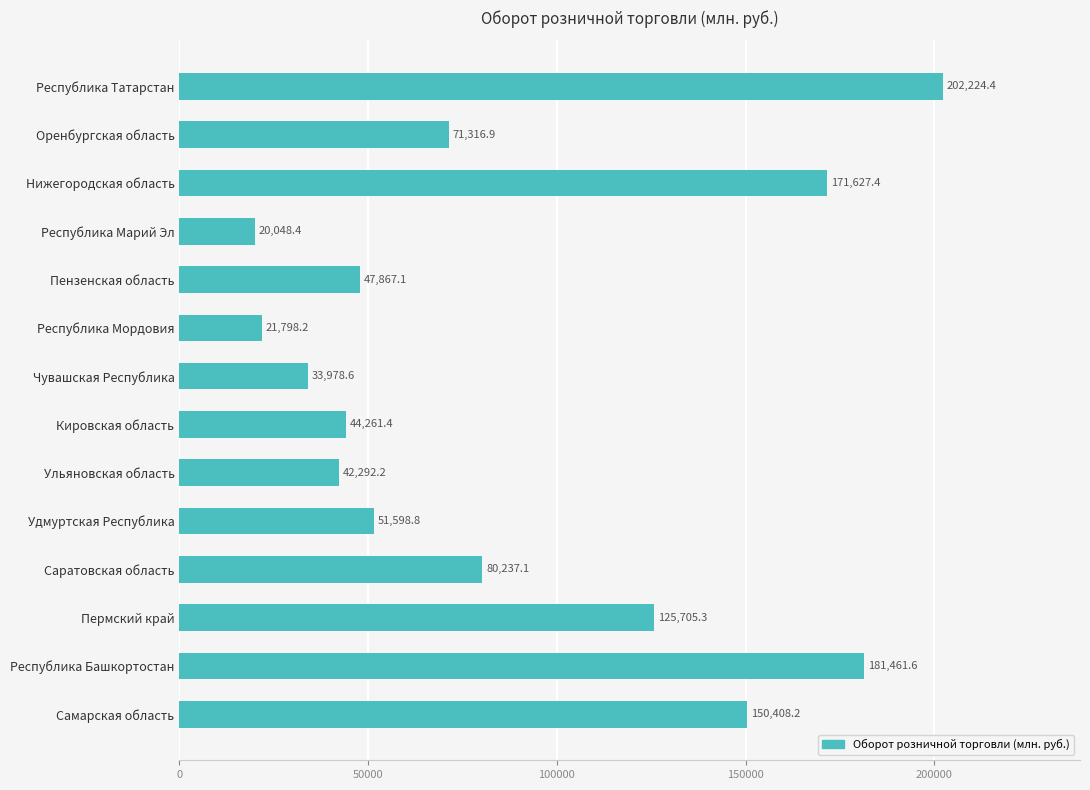

At which label is the value closest to 111136?

Пермский край